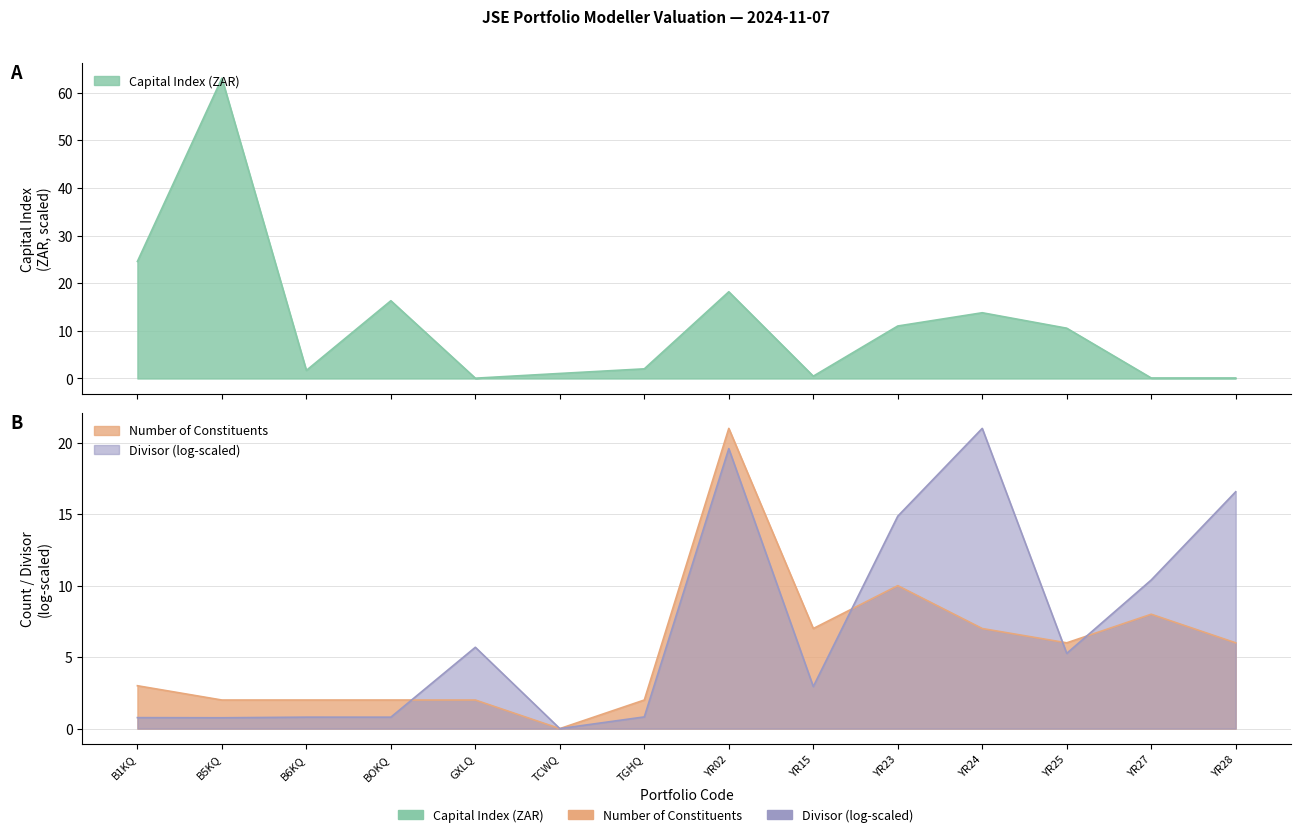

What is the difference between the second highest and minimum values in the Number of Constituents series?

10.0